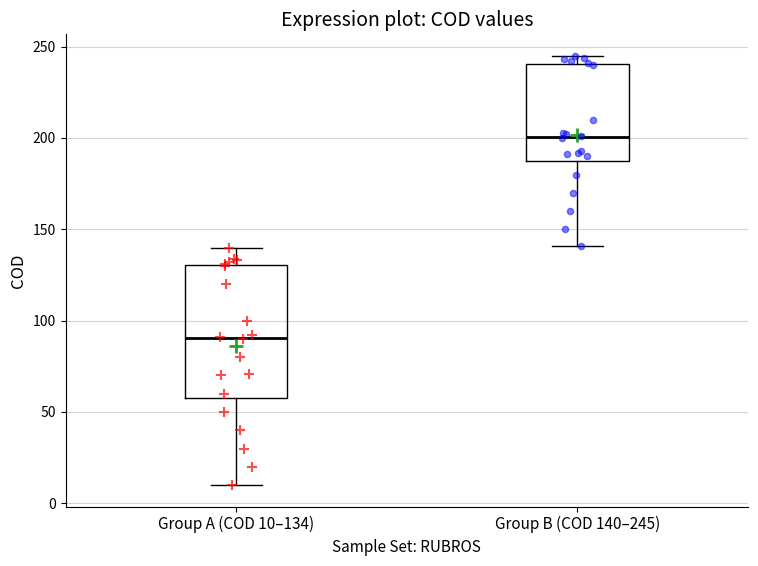

Comparing the boxes themselves (not the whiskers), which one is the tallest?

Group A (COD 10–134)